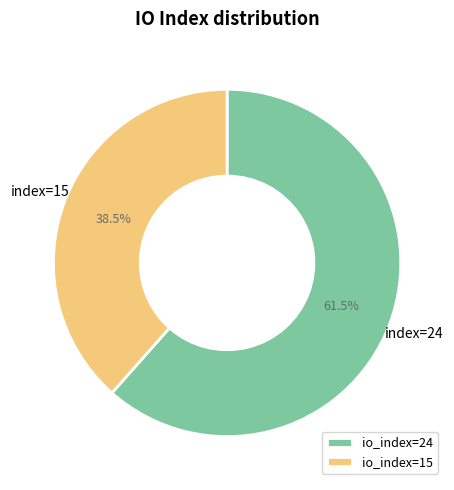

Is it true that io_index=15 is 45% of the pie?

False